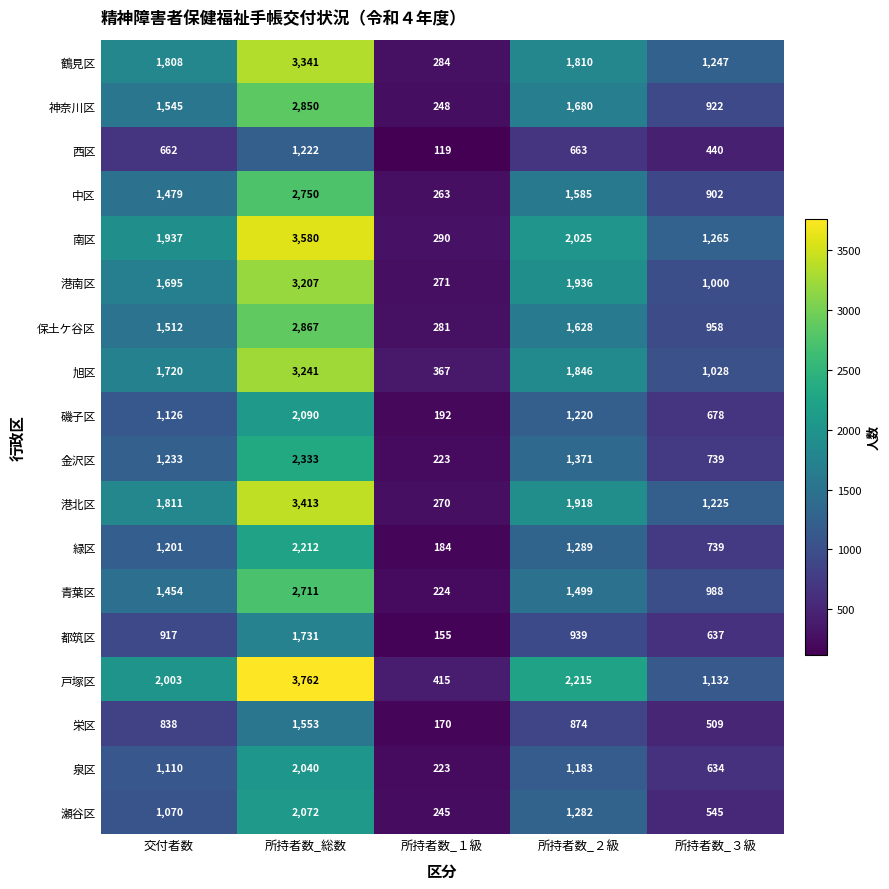

What is the total value across all series at 交付者数?

25121